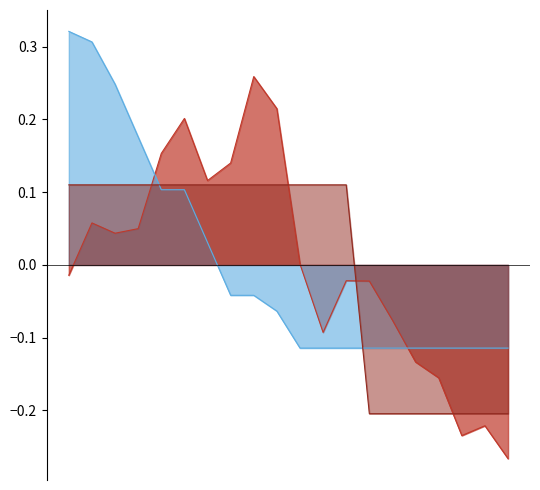

What is the approximate value of battery_voltage at 03:19?

-0.2